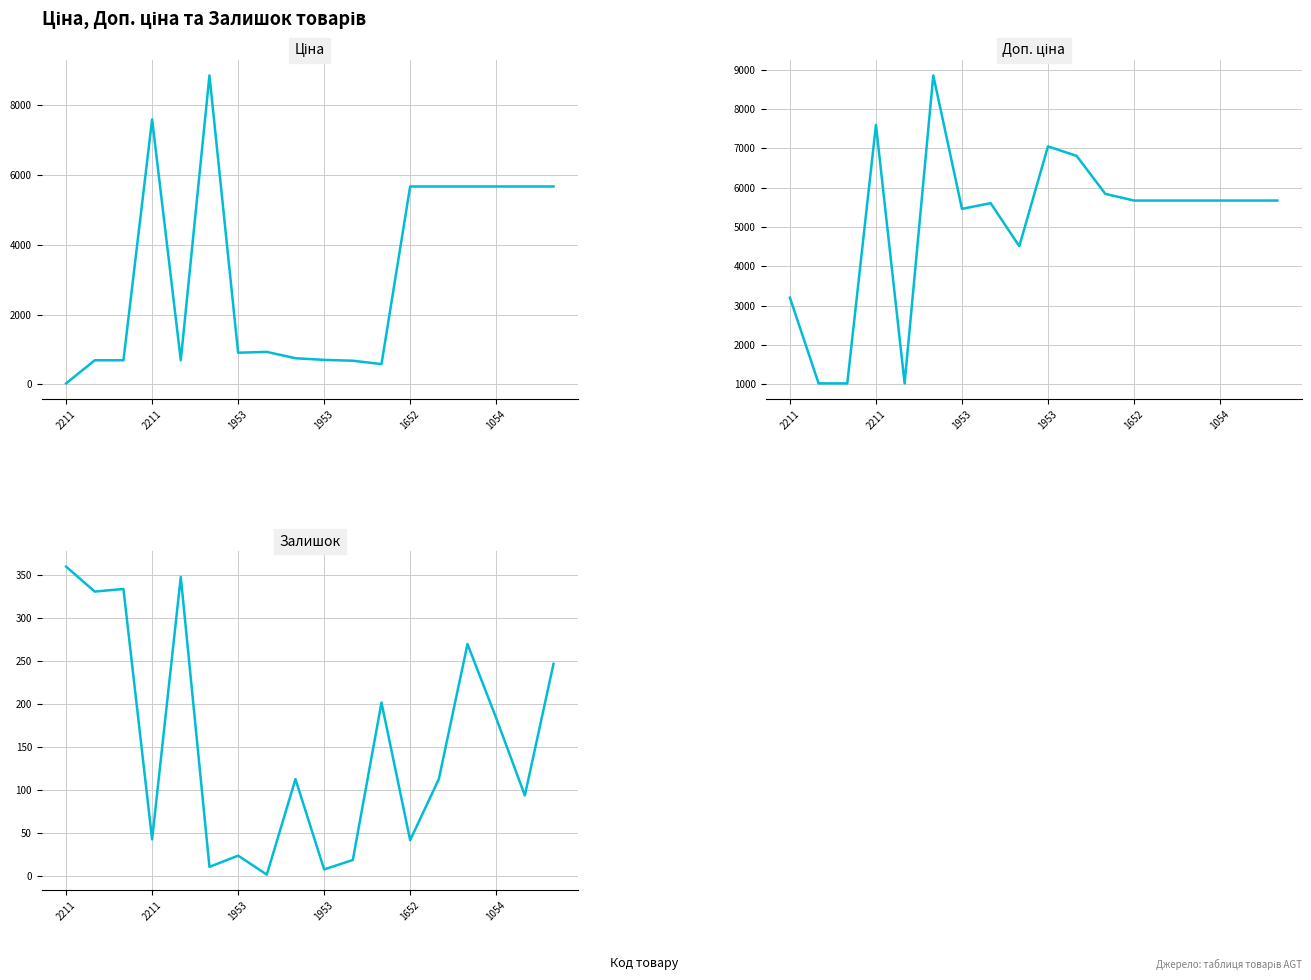

Which series has the largest total across all categories?

Доп. ціна